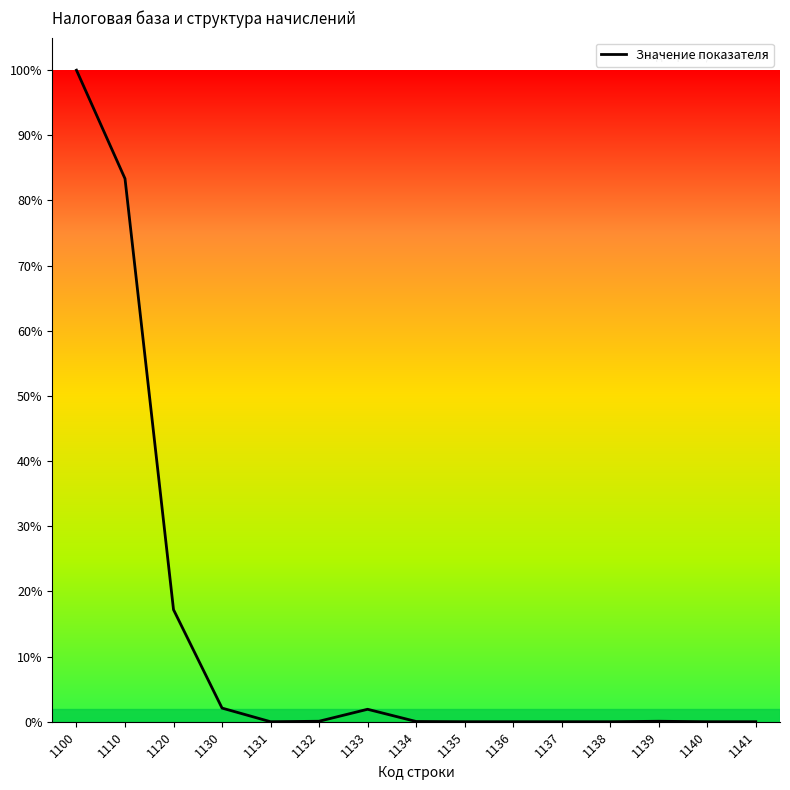

At which label does the data first exceed 1?

1100